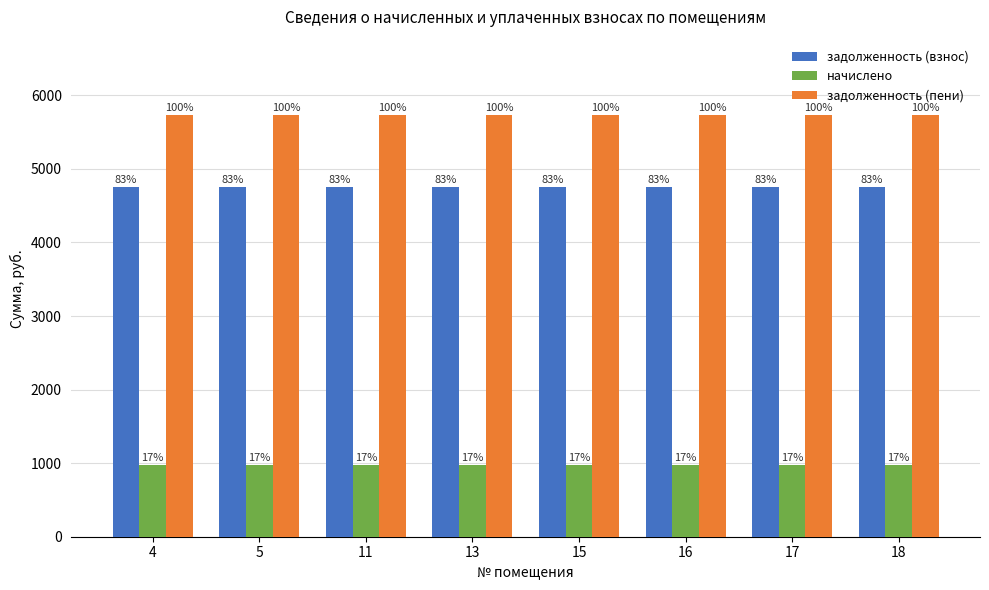

How many groups of bars are there?

8